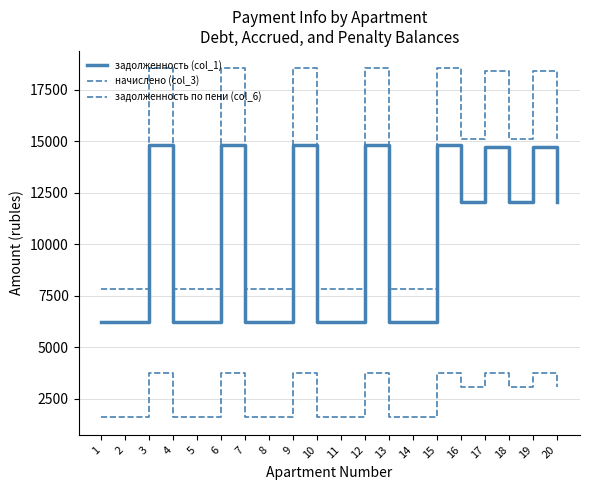

At which label is начислено (col_3) closest to 2663?

16